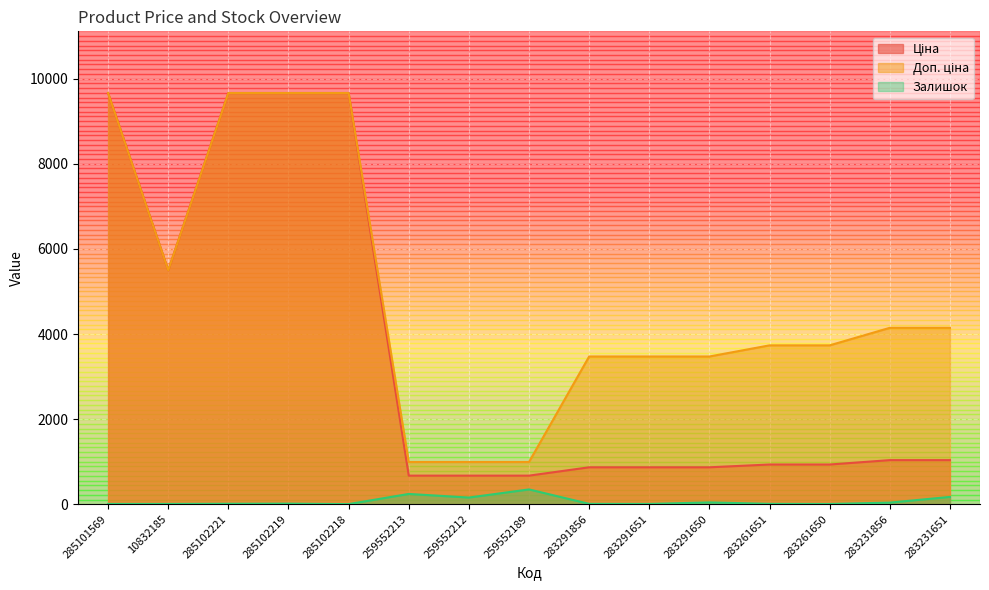

True or false: Залишок has a value of 7.0 at 283291651.

True